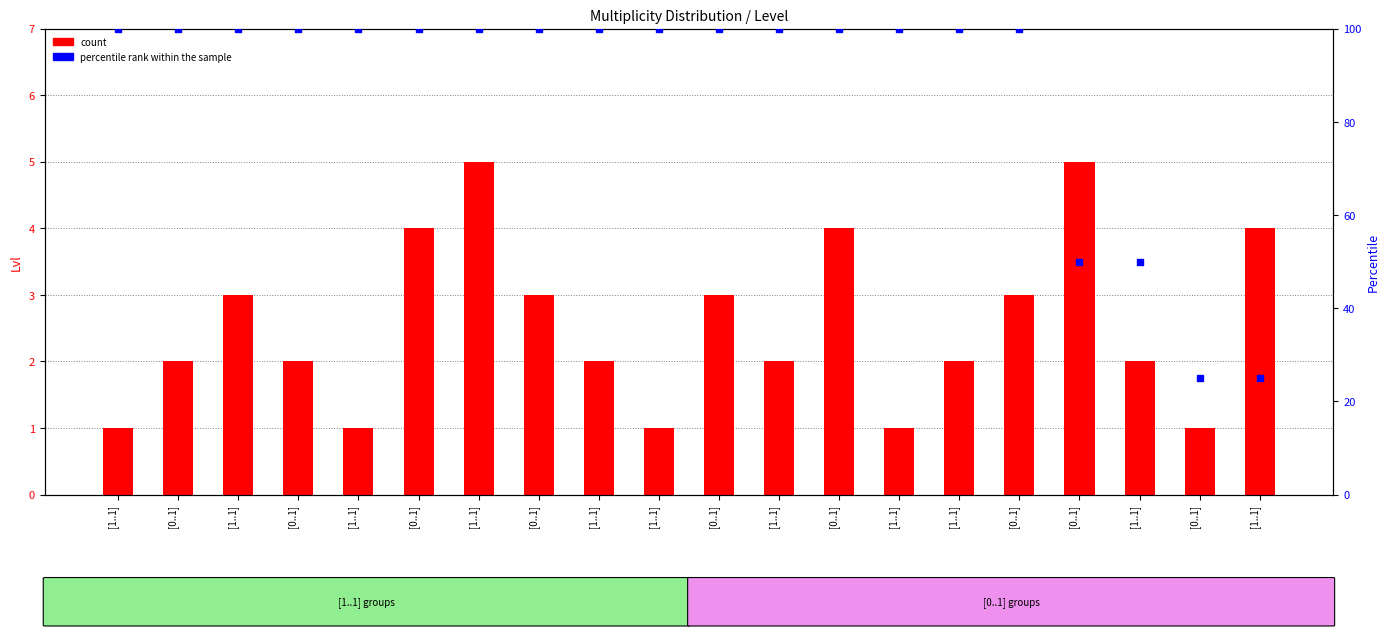

At which category is the sum across all series the highest?

[1..1]